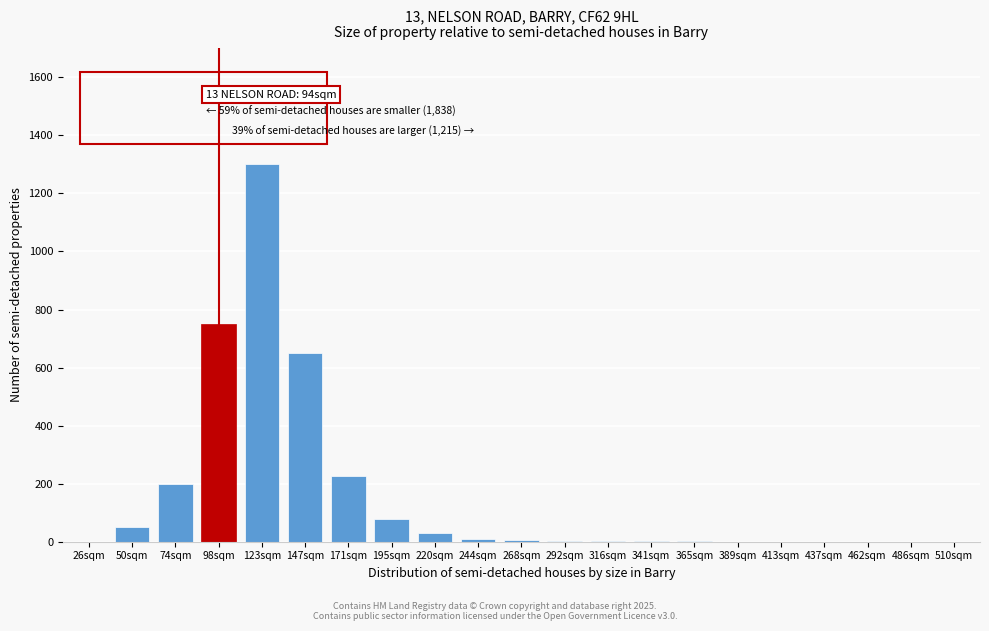

What is the maximum value shown in the chart?

1300